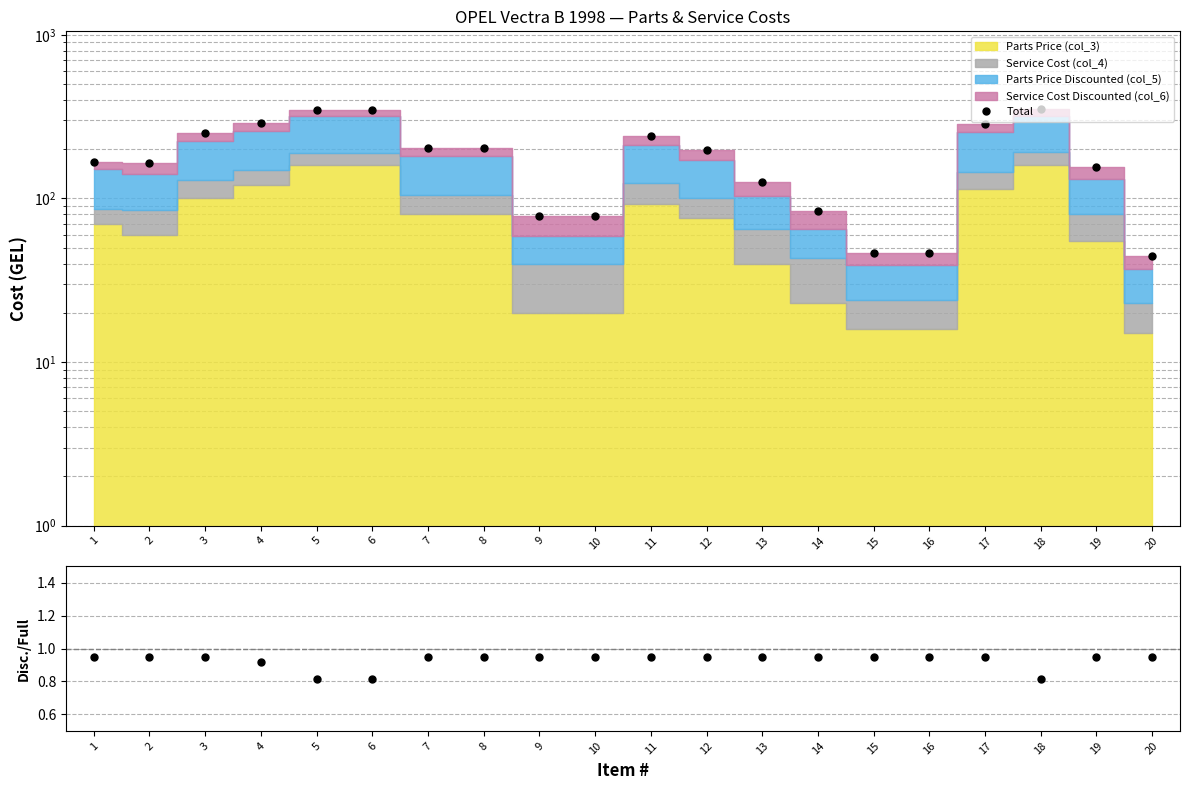

Which has a higher value, 15 or 20?

15